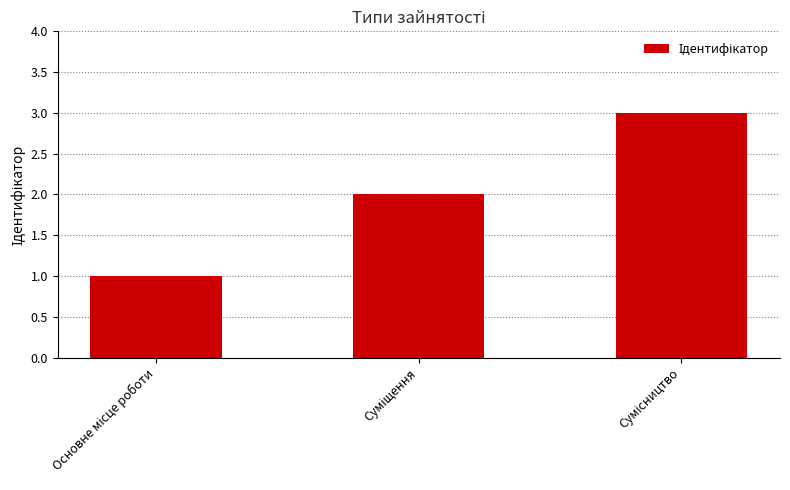

What is the sum of all values?

6